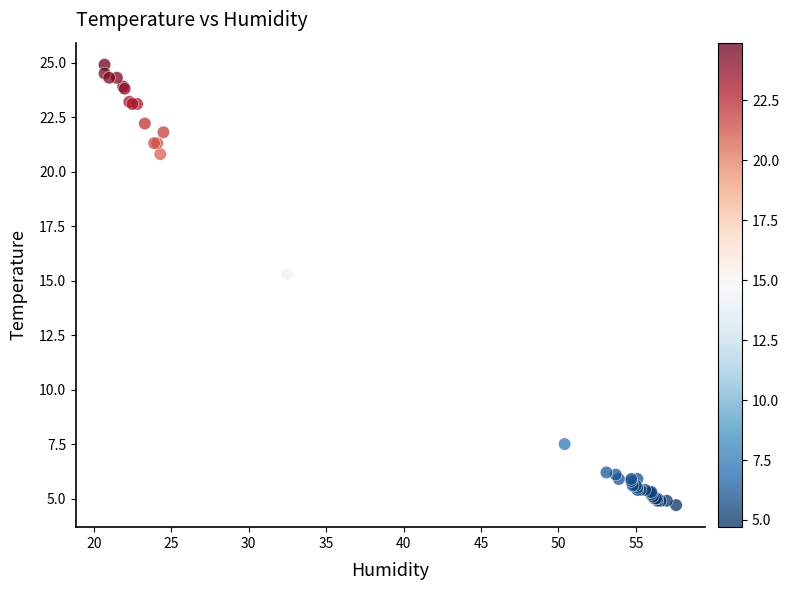

What Y value in the scatter plot is closest to 14?

15.3